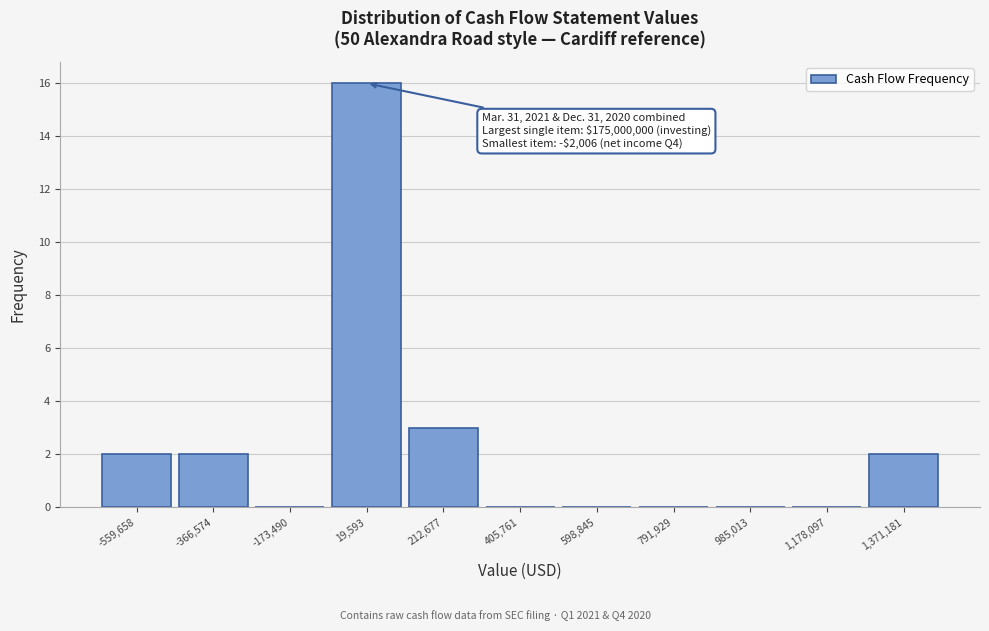

Which range on the x-axis has the tallest bar?

-80000 to 120000